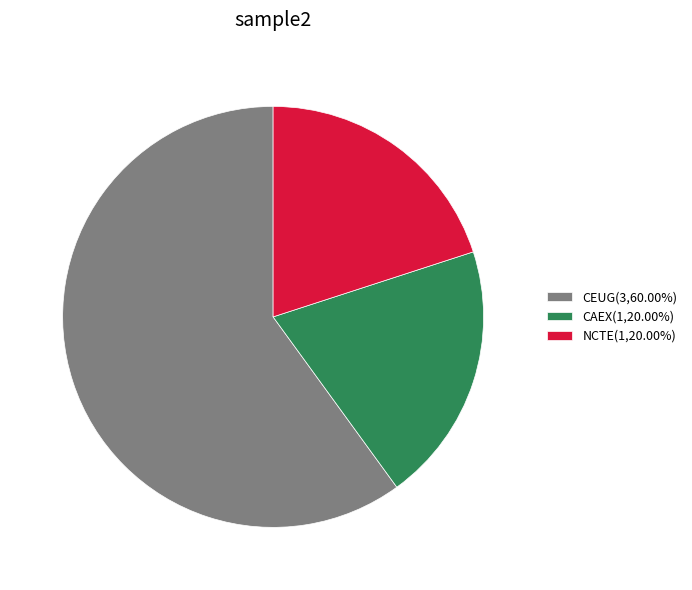

Is it true that CEUG is 46% of the pie?

False